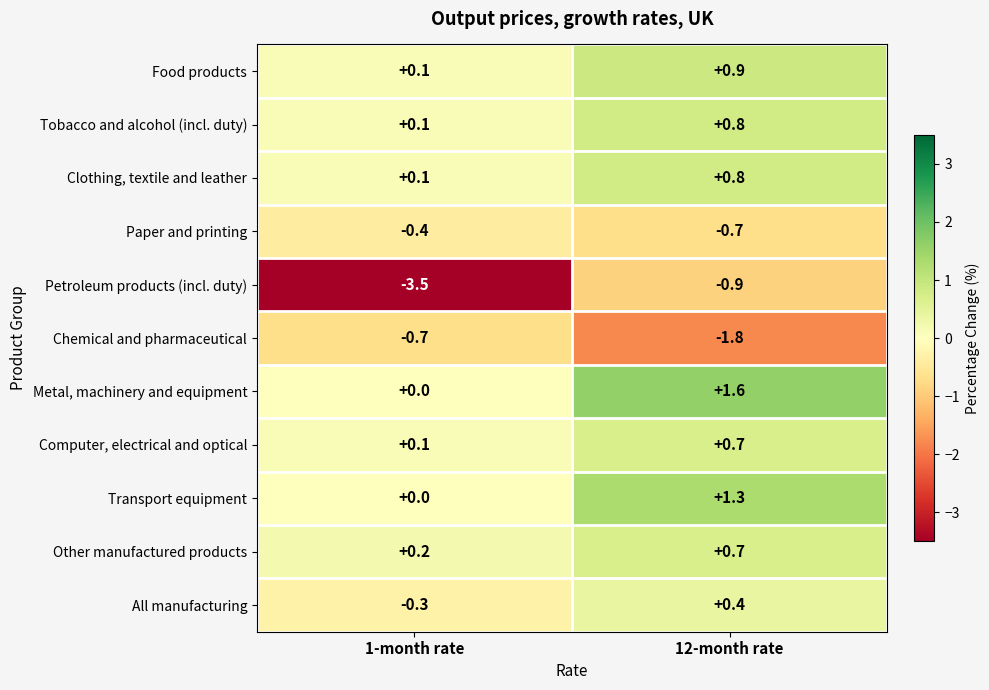

What is the total value across all series at 1-month rate?

-4.3